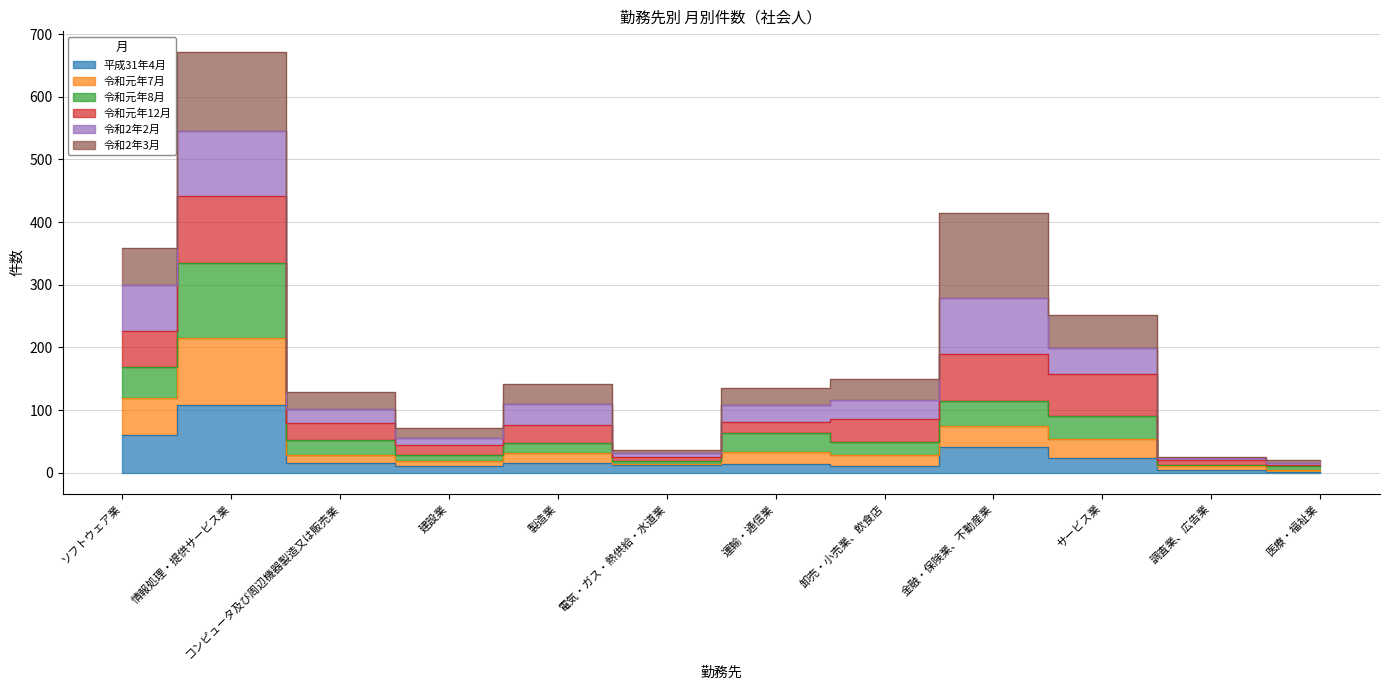

Count the number of categories in the chart.

12